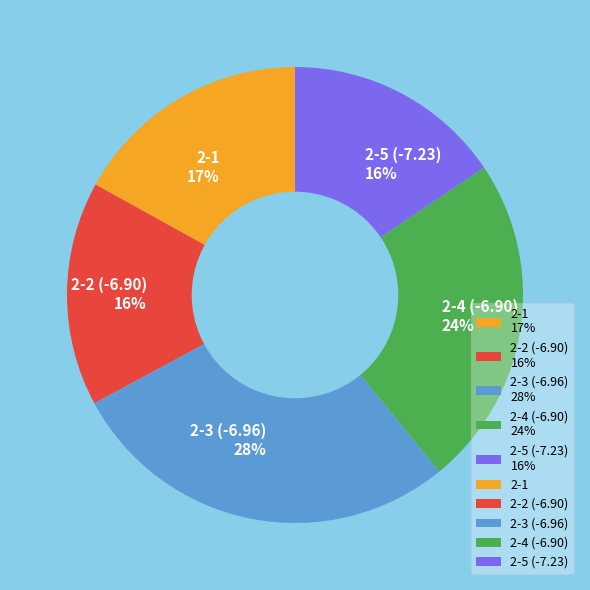

To the nearest percent, what percentage of the pie is 2-5 (-7.23) 16%?

16%